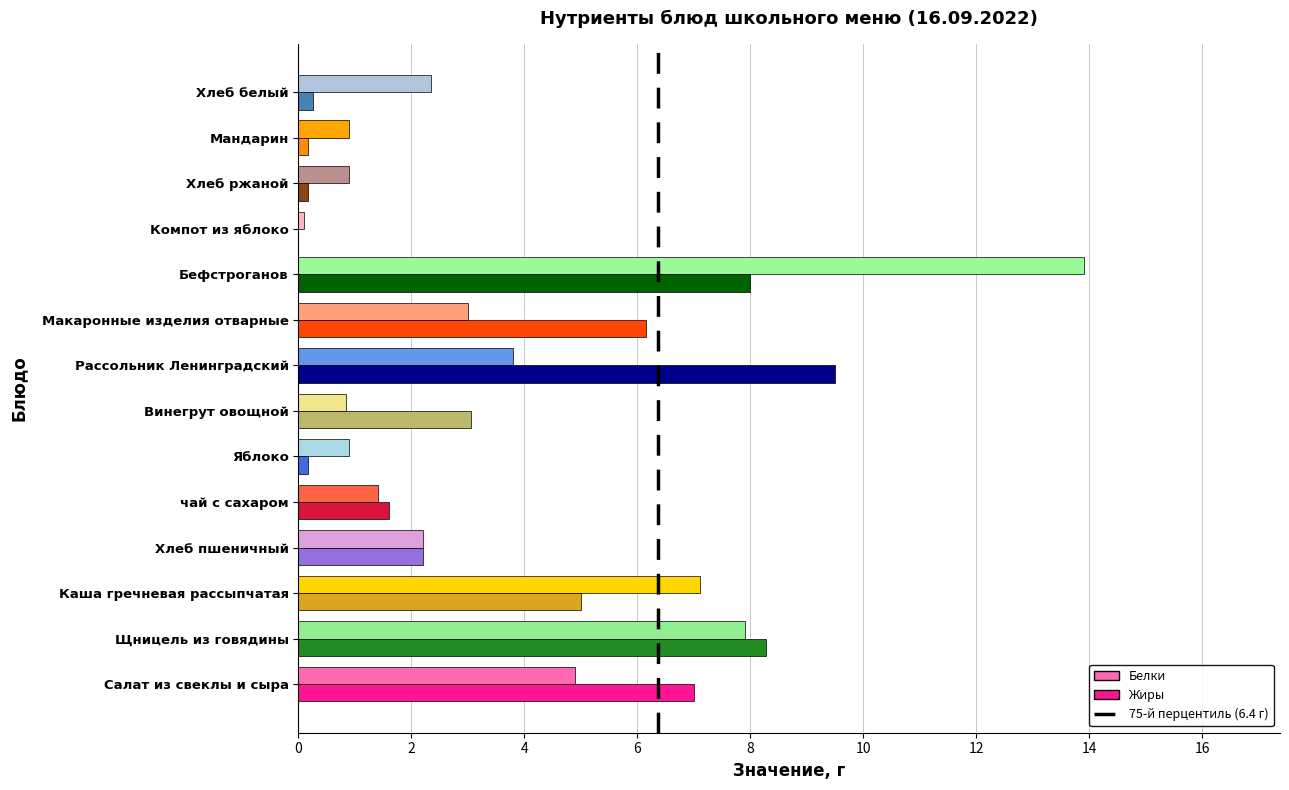

How many data points does each series have?

14